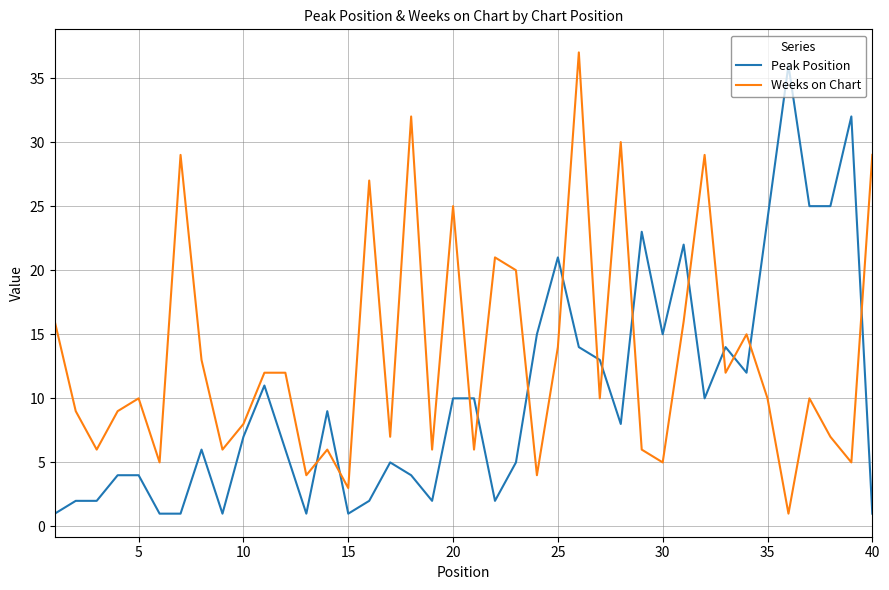

Which series has the largest total across all categories?

Weeks on Chart